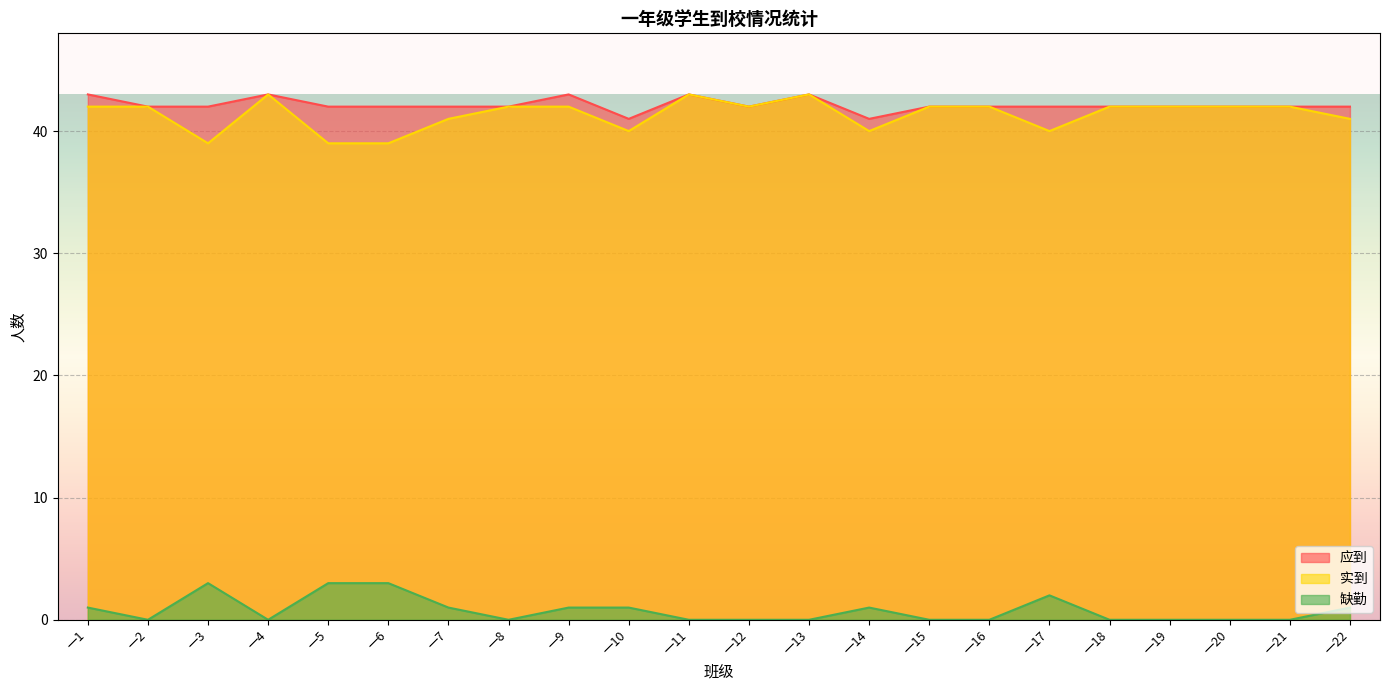

True or false: 缺勤 and 实到 intersect in this chart.

False